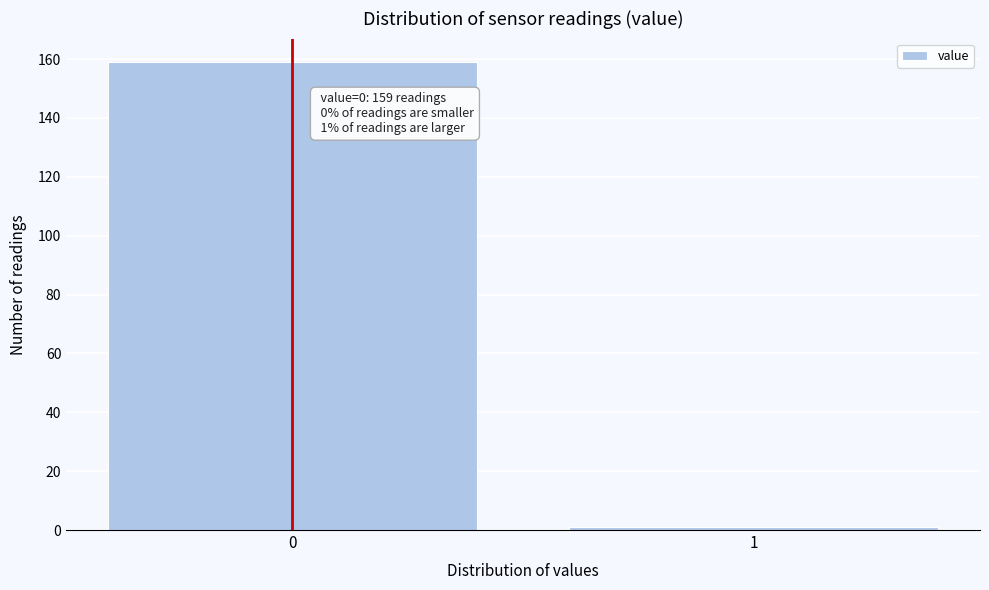

Reading left to right, transcribe all the data shown in this chart.

159	1